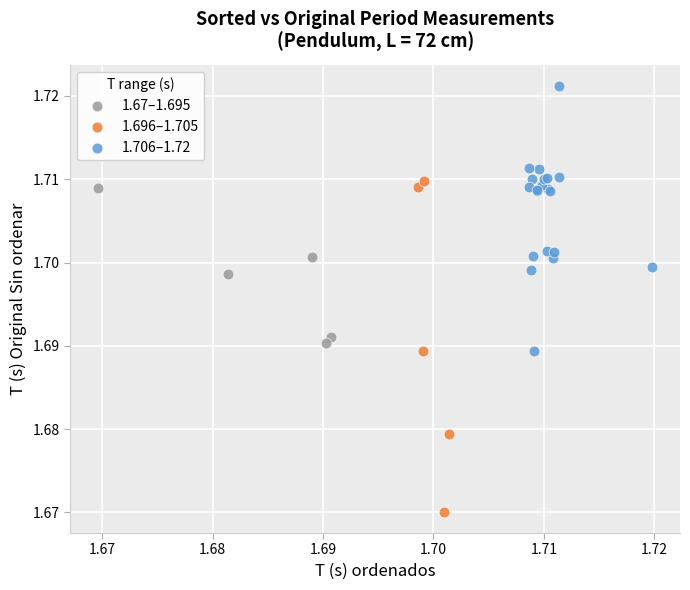

Which series has the widest spread of Y values?

1.696–1.705